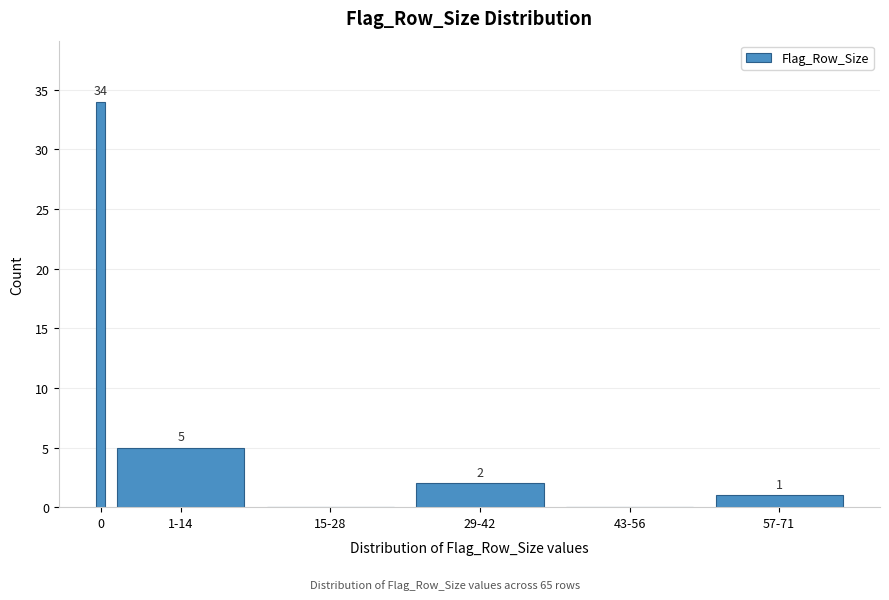

Reading left to right, what are all the values shown in this chart?

0=34	1-14=5	15-28=0	29-42=2	43-56=0	57-71=1